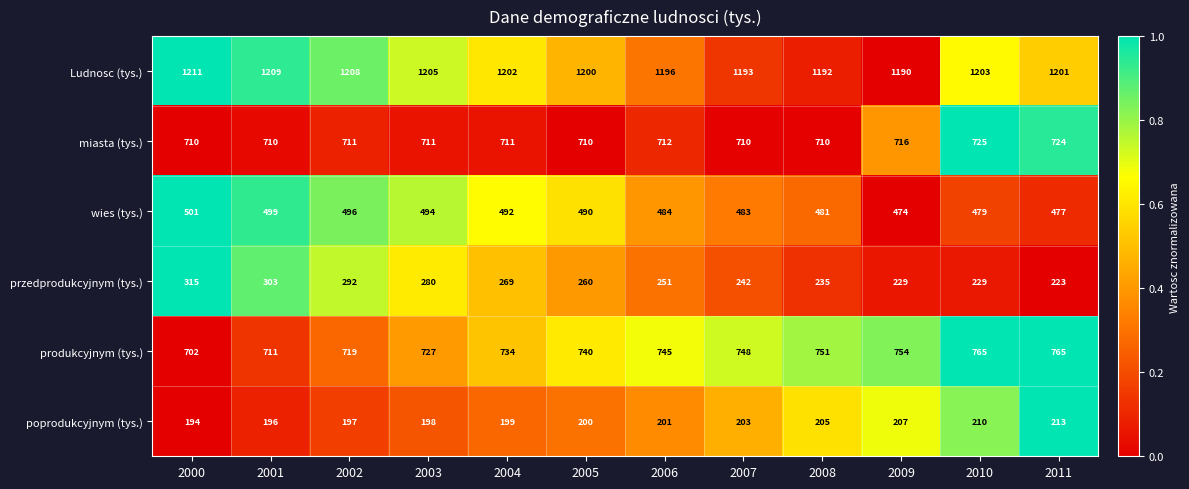

What is the difference between the second highest and minimum values in the produkcyjnym (tys.) series?

63